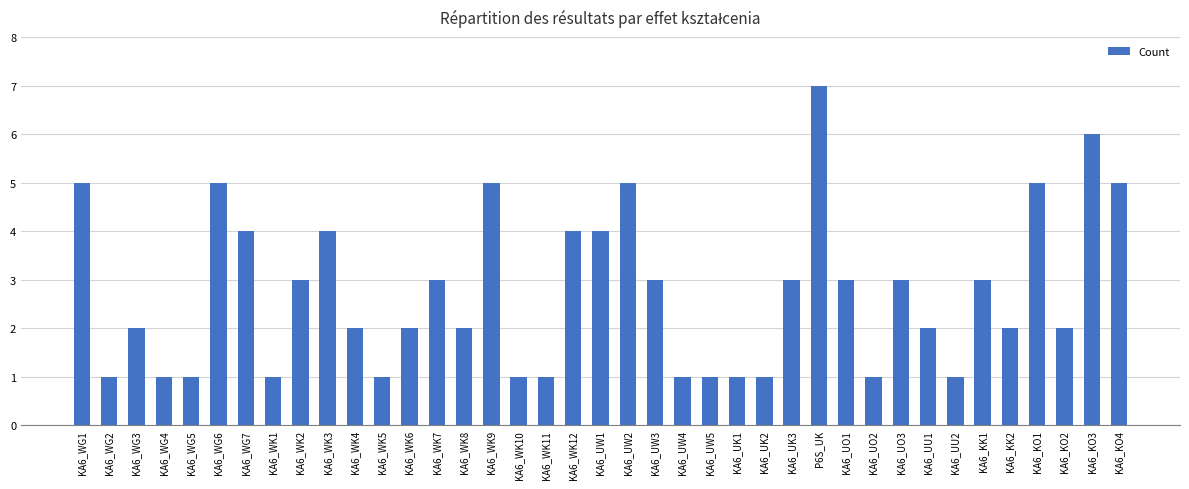

How many data points does each series have?

39